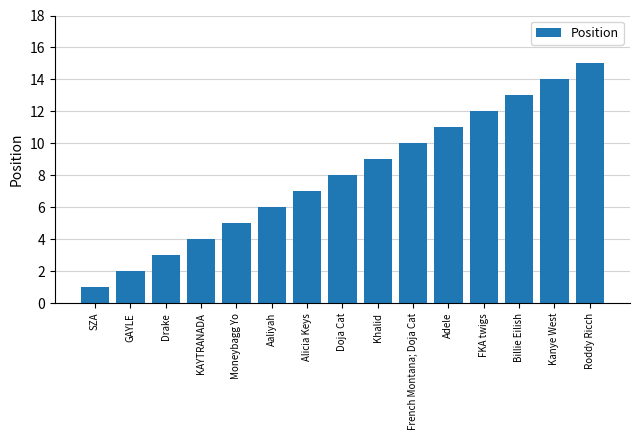

What value does the data have at Aaliyah, to the nearest 10?

10